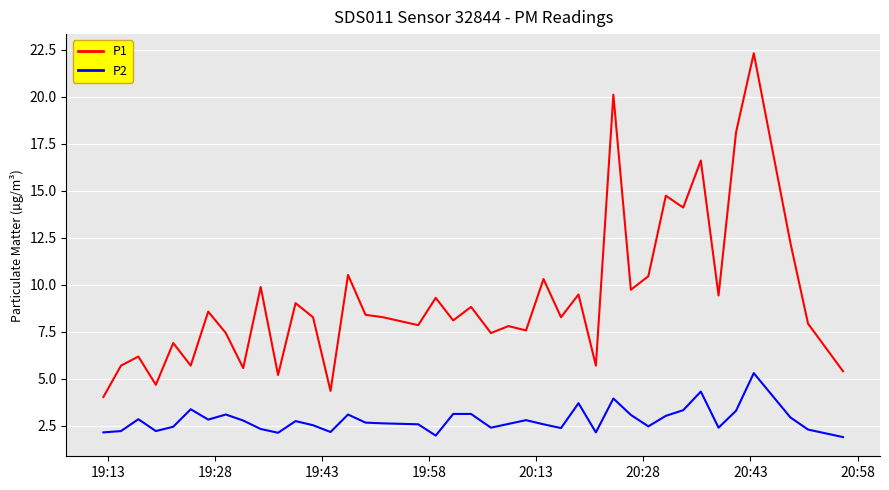

Rank the series by their average value, from lowest to highest.

P2, P1